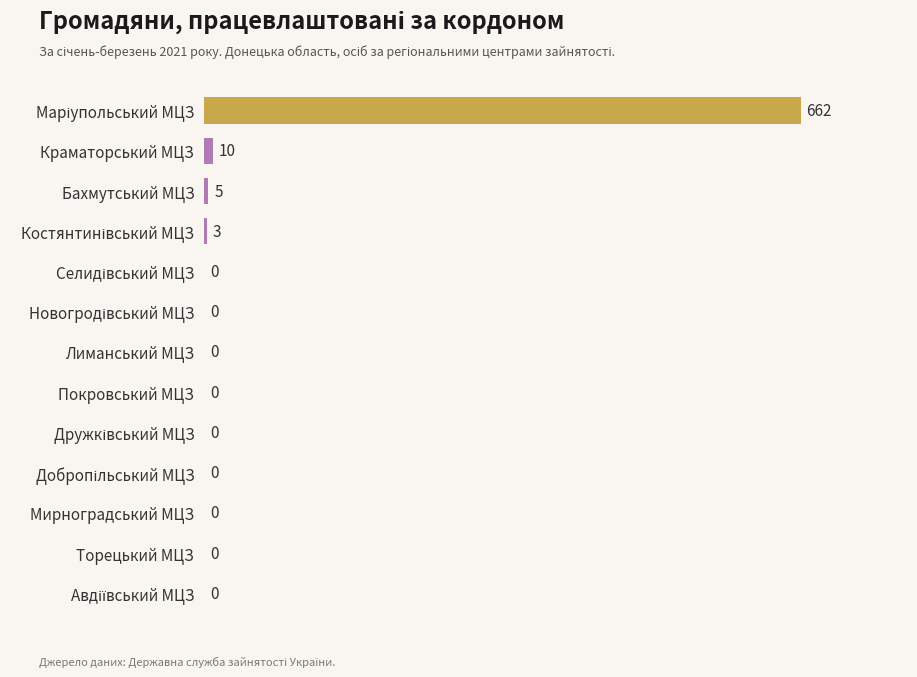

The chart shows a value of -371 at Лиманський МЦЗ. True or false?

False